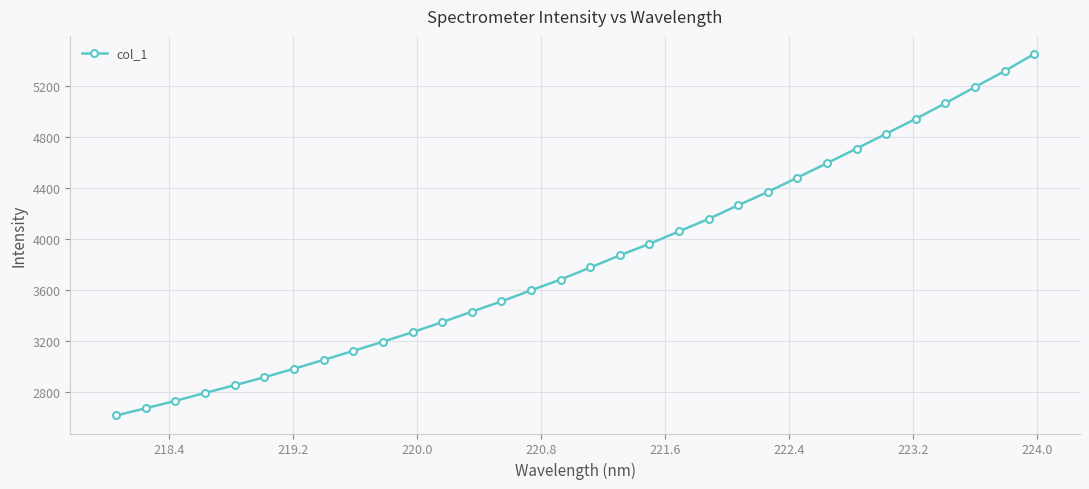

What is the average value?

3836.6